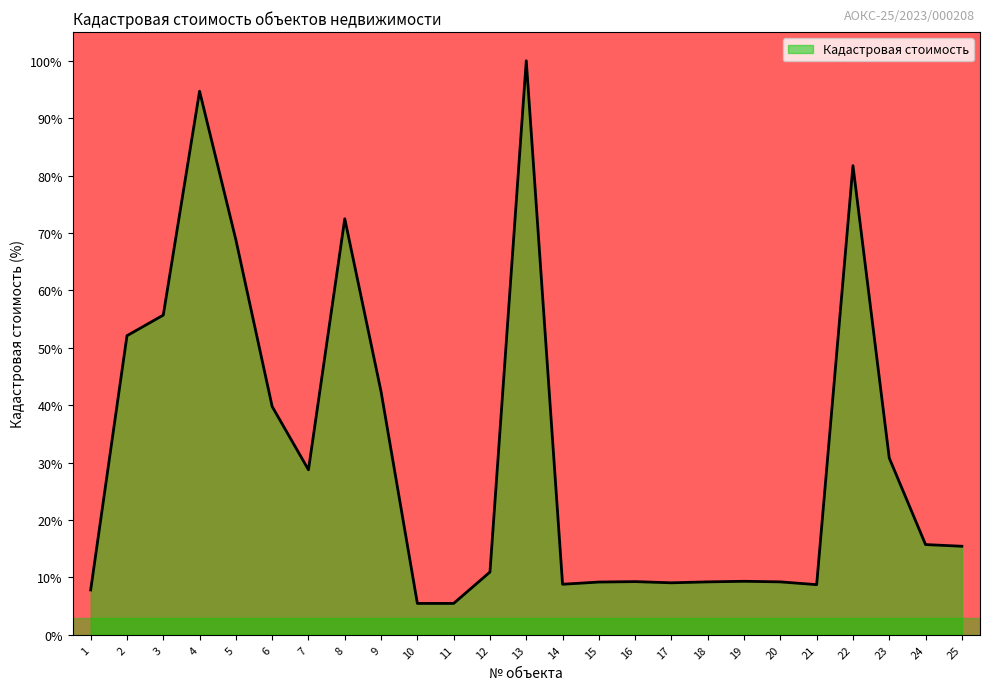

How many values are below 15?

12